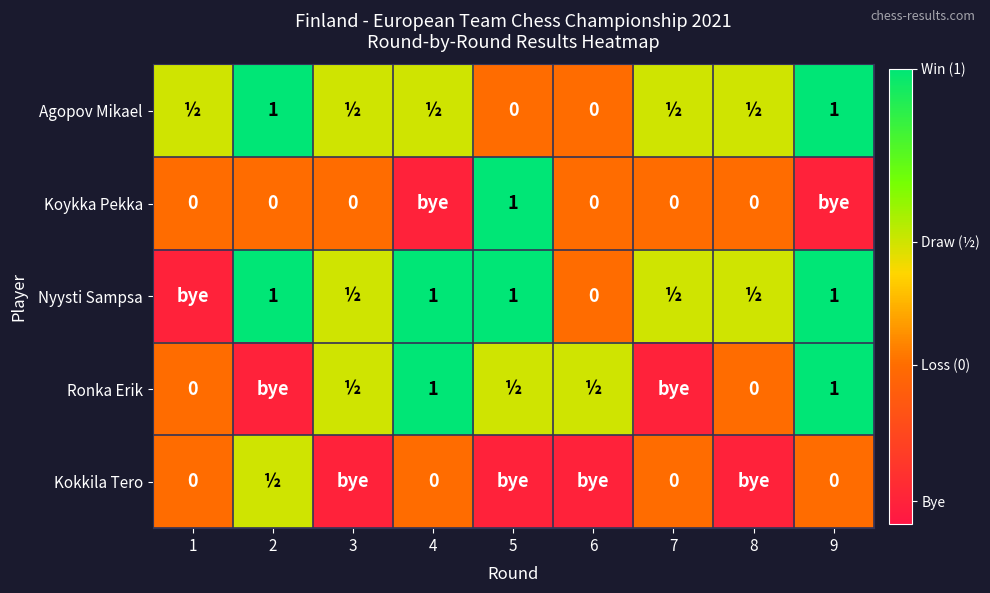

Rank the series at 1 from highest to lowest value.

Agopov Mikael, Koykka Pekka, Ronka Erik, Kokkila Tero, Nyysti Sampsa